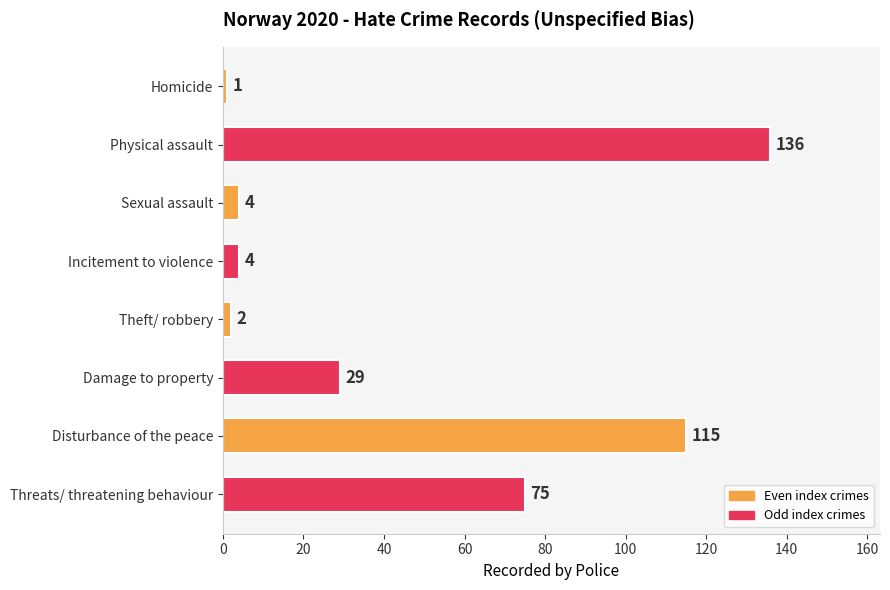

Approximately how many times larger is the value at Threats/ threatening behaviour compared to Damage to property?

2.6